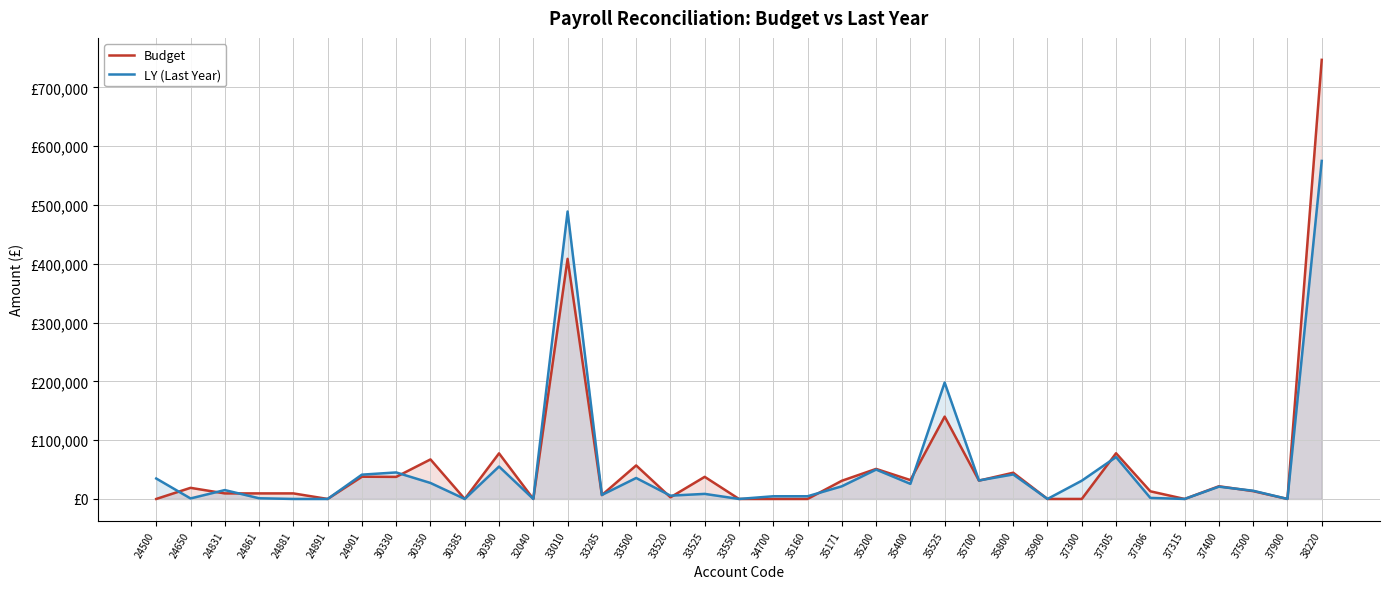

Reading right to left, extract all data points from this chart.

Budget: 38220=746727.0	37900=0.0	37500=13283.0	37400=21572.0	37315=0.0	37306=13000.0	37305=77705.0	37300=0.0	35900=0.0	35800=44600.0	35700=31180.0	35525=140000.0	35400=32100.0	35200=51089.0	35171=30907.0	35160=0.0	34700=0.0	33550=0.0	33525=37600.0	33520=2800.0	33500=57000.0	33285=6518.0	33010=408330.0	32040=0.0	30390=77546.0	30385=0.0	30350=67230.0	30330=37550.0	24901=37800.0	24891=0.0	24881=9450.0	24861=9450.0	24831=9450.0	24650=18900.0	24500=0.0
LY (Last Year): 38220=574857.7	37900=0.0	37500=13938.6	37400=20876.9	37315=0.0	37306=1754.9	37305=71216.5	37300=31058.9	35900=0.0	35800=41678.3	35700=31492.7	35525=197918.0	35400=25670.4	35200=49943.0	35171=21519.3	35160=4579.2	34700=4579.8	33550=0.0	33525=8623.5	33520=5600.0	33500=35656.8	33285=6823.9	33010=488856.5	32040=0.0	30390=55130.6	30385=0.0	30350=27163.4	30330=45090.8	24901=41333.9	24891=0.0	24881=0.0	24861=1155.3	24831=15101.8	24650=879.9	24500=34766.6